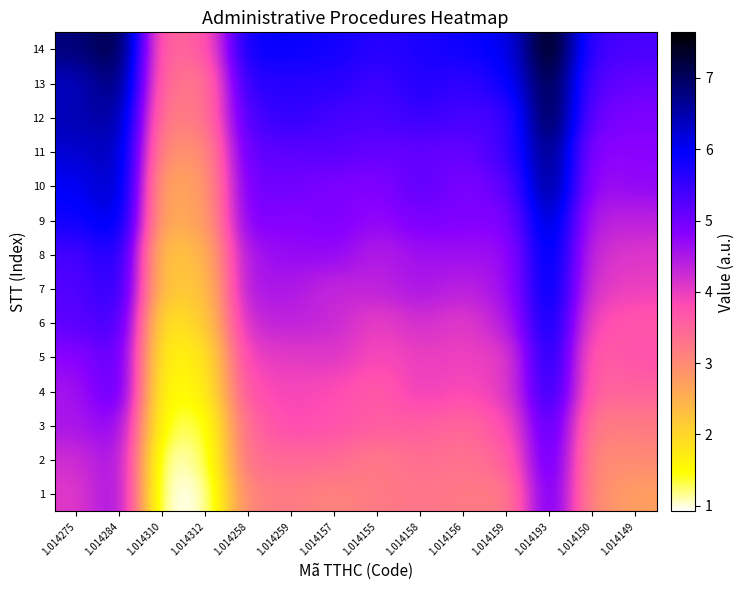

Reading left to right, transcribe all the data shown in this chart.

1: 1.014275=4.1	1.014284=4.7	1.014310=0.9	1.014312=1.0	1.014258=3.1	1.014259=3.2	1.014157=3.1	1.014155=3.2	1.014158=3.3	1.014156=3.2	1.014159=3.2	1.014193=5.1	1.014150=2.9	1.014149=2.7
2: 1.014275=4.2	1.014284=4.7	1.014310=1.0	1.014312=1.2	1.014258=3.4	1.014259=3.4	1.014157=3.4	1.014155=3.2	1.014158=3.4	1.014156=3.3	1.014159=3.5	1.014193=5.3	1.014150=3.0	1.014149=3.0
3: 1.014275=4.5	1.014284=4.8	1.014310=1.3	1.014312=1.3	1.014258=3.5	1.014259=3.8	1.014157=3.7	1.014155=3.6	1.014158=3.6	1.014156=3.4	1.014159=3.8	1.014193=5.4	1.014150=3.1	1.014149=3.2
4: 1.014275=4.6	1.014284=5.3	1.014310=1.4	1.014312=1.6	1.014258=3.8	1.014259=3.9	1.014157=3.8	1.014155=3.6	1.014158=4.0	1.014156=3.8	1.014159=4.0	1.014193=5.7	1.014150=3.5	1.014149=3.5
5: 1.014275=4.8	1.014284=5.3	1.014310=1.5	1.014312=1.7	1.014258=4.0	1.014259=4.0	1.014157=4.1	1.014155=3.9	1.014158=4.0	1.014156=4.0	1.014159=4.0	1.014193=5.9	1.014150=3.5	1.014149=3.7
6: 1.014275=5.2	1.014284=5.5	1.014310=1.7	1.014312=2.0	1.014258=4.3	1.014259=4.4	1.014157=4.3	1.014155=4.0	1.014158=4.2	1.014156=4.0	1.014159=4.4	1.014193=6.0	1.014150=3.8	1.014149=3.7
7: 1.014275=5.2	1.014284=5.7	1.014310=2.1	1.014312=2.2	1.014258=4.6	1.014259=4.5	1.014157=4.3	1.014155=4.4	1.014158=4.5	1.014156=4.4	1.014159=4.6	1.014193=6.2	1.014150=4.1	1.014149=4.0
8: 1.014275=5.4	1.014284=5.8	1.014310=2.1	1.014312=2.4	1.014258=4.6	1.014259=4.7	1.014157=4.7	1.014155=4.4	1.014158=4.6	1.014156=4.6	1.014159=4.6	1.014193=6.3	1.014150=4.2	1.014149=4.1
9: 1.014275=5.8	1.014284=6.2	1.014310=2.5	1.014312=2.7	1.014258=4.9	1.014259=4.8	1.014157=4.9	1.014155=4.7	1.014158=4.9	1.014156=4.9	1.014159=4.8	1.014193=6.5	1.014150=4.4	1.014149=4.4
10: 1.014275=6.0	1.014284=6.5	1.014310=2.5	1.014312=2.8	1.014258=5.0	1.014259=5.0	1.014157=4.9	1.014155=4.9	1.014158=5.2	1.014156=4.9	1.014159=5.1	1.014193=6.9	1.014150=4.6	1.014149=4.7
11: 1.014275=6.2	1.014284=6.5	1.014310=2.8	1.014312=2.9	1.014258=5.2	1.014259=5.2	1.014157=5.2	1.014155=5.1	1.014158=5.1	1.014156=5.1	1.014159=5.4	1.014193=6.9	1.014150=4.7	1.014149=4.8
12: 1.014275=6.4	1.014284=6.7	1.014310=3.1	1.014312=3.2	1.014258=5.4	1.014259=5.6	1.014157=5.4	1.014155=5.3	1.014158=5.5	1.014156=5.4	1.014159=5.4	1.014193=7.3	1.014150=5.0	1.014149=4.9
13: 1.014275=6.4	1.014284=7.0	1.014310=3.3	1.014312=3.2	1.014258=5.7	1.014259=5.6	1.014157=5.6	1.014155=5.4	1.014158=5.7	1.014156=5.5	1.014159=5.8	1.014193=7.3	1.014150=5.2	1.014149=5.1
14: 1.014275=6.8	1.014284=7.3	1.014310=3.4	1.014312=3.6	1.014258=5.9	1.014259=5.9	1.014157=5.8	1.014155=5.6	1.014158=5.7	1.014156=5.9	1.014159=6.0	1.014193=7.6	1.014150=5.4	1.014149=5.4